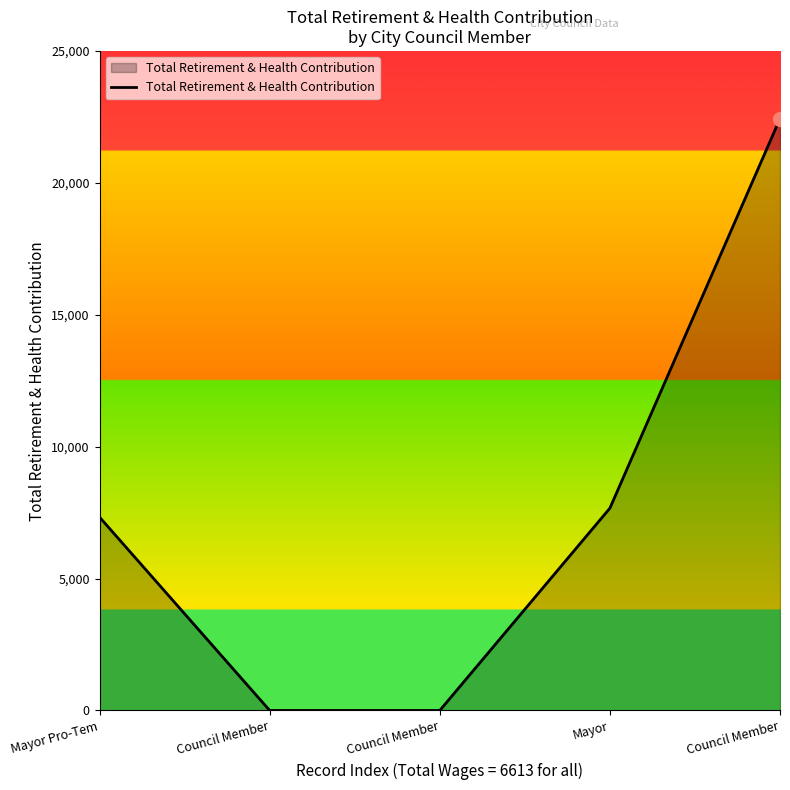

Does the chart have visible grid lines?

No